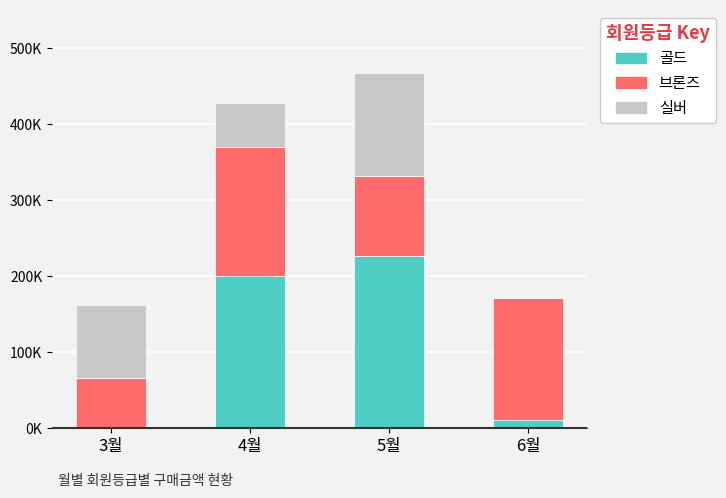

Where is 브론즈 nearest to the value 118200?

5월